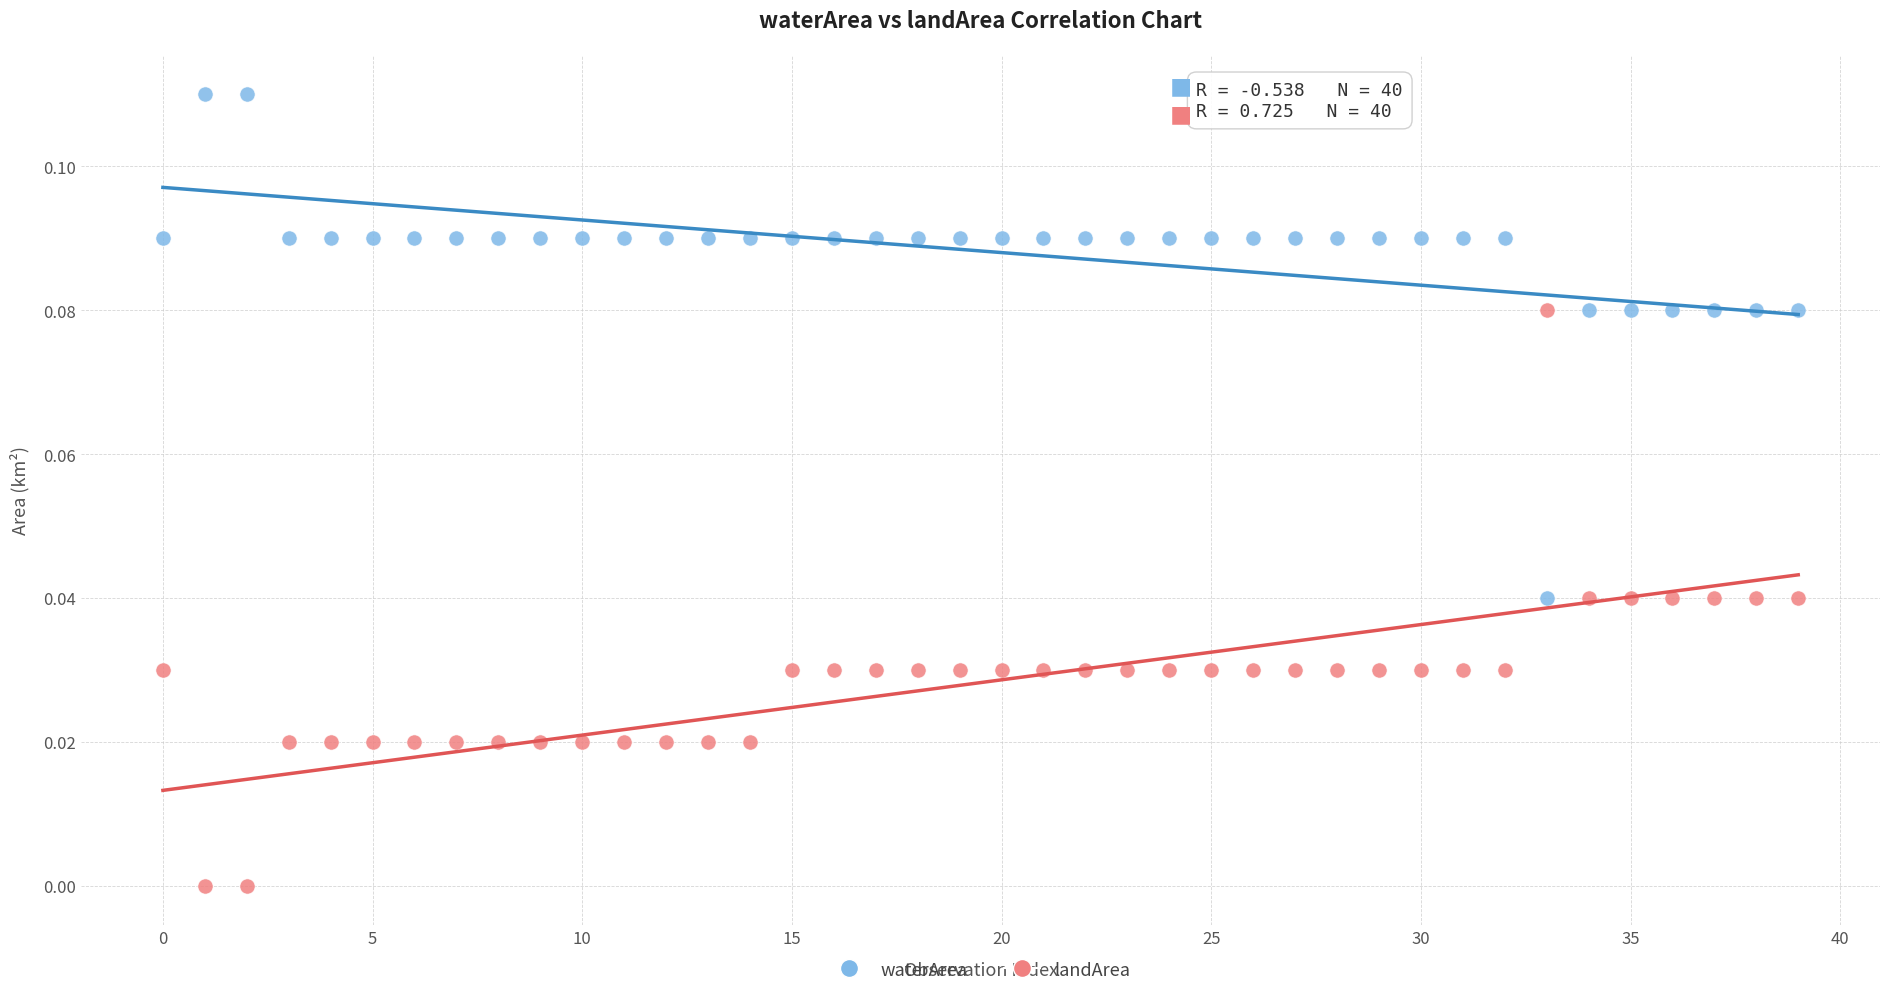

Which series reaches the minimum Y coordinate?

landArea